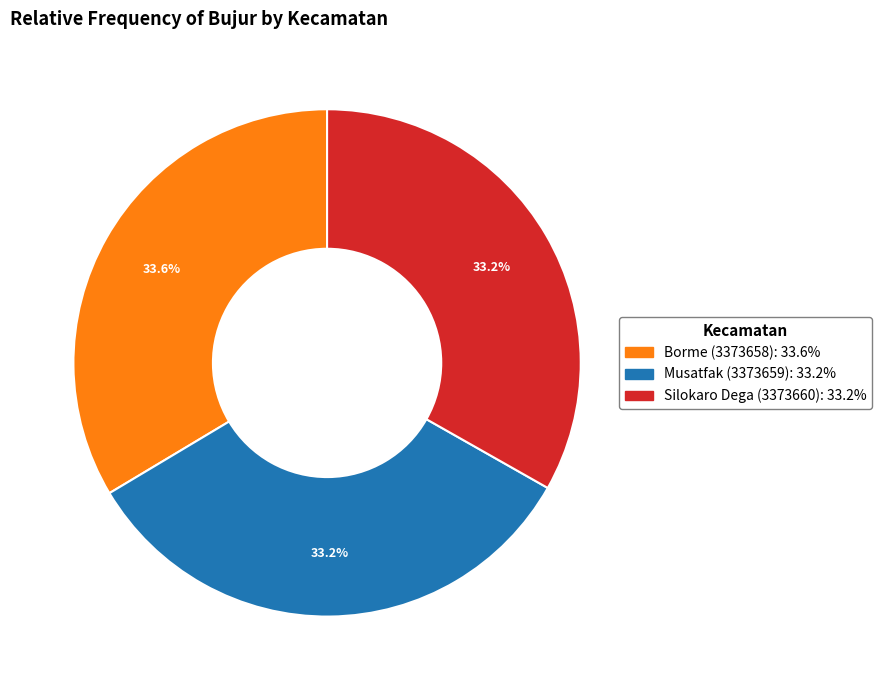

Is there a majority slice in this chart?

No